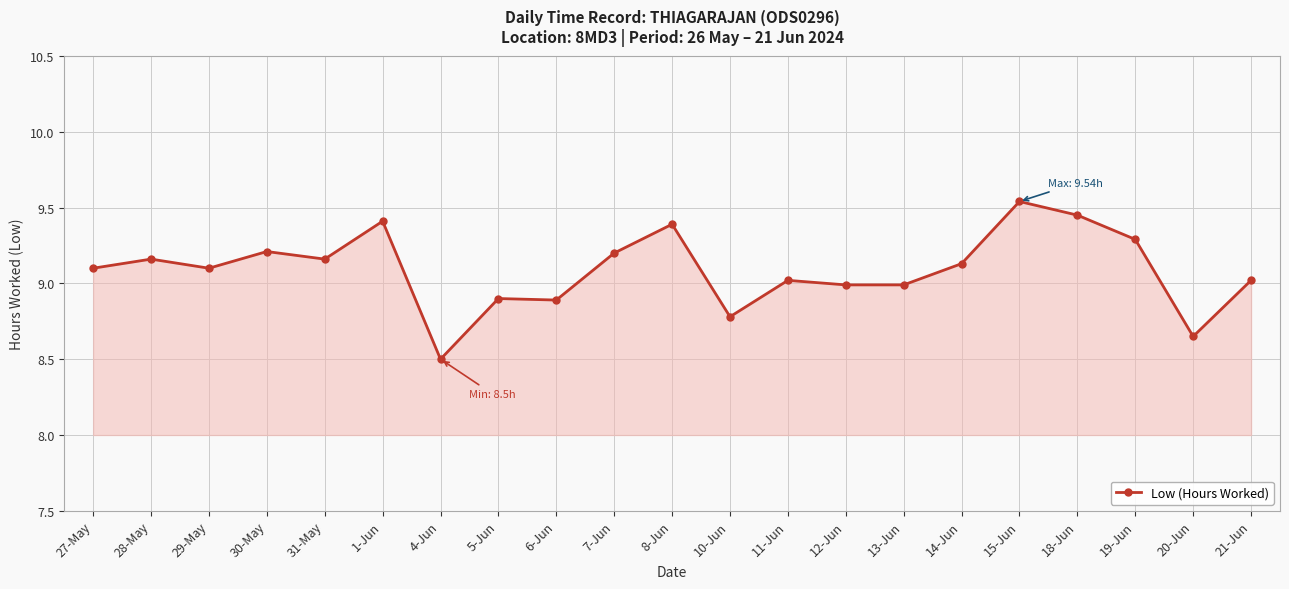

What is the label of the 19th point from the right?

29-May